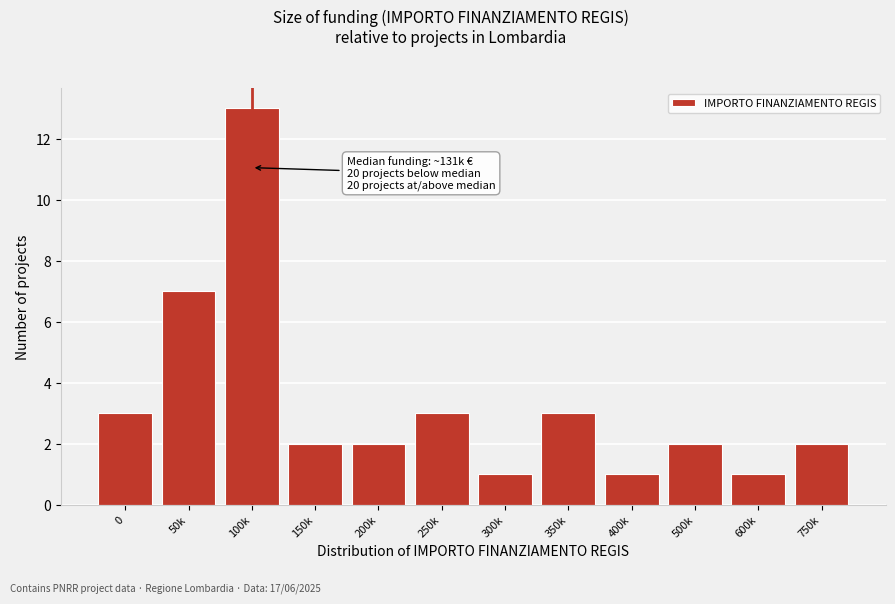

Reading right to left, extract all data points from this chart.

750k=2	600k=1	500k=2	400k=1	350k=3	300k=1	250k=3	200k=2	150k=2	100k=13	50k=7	0=3